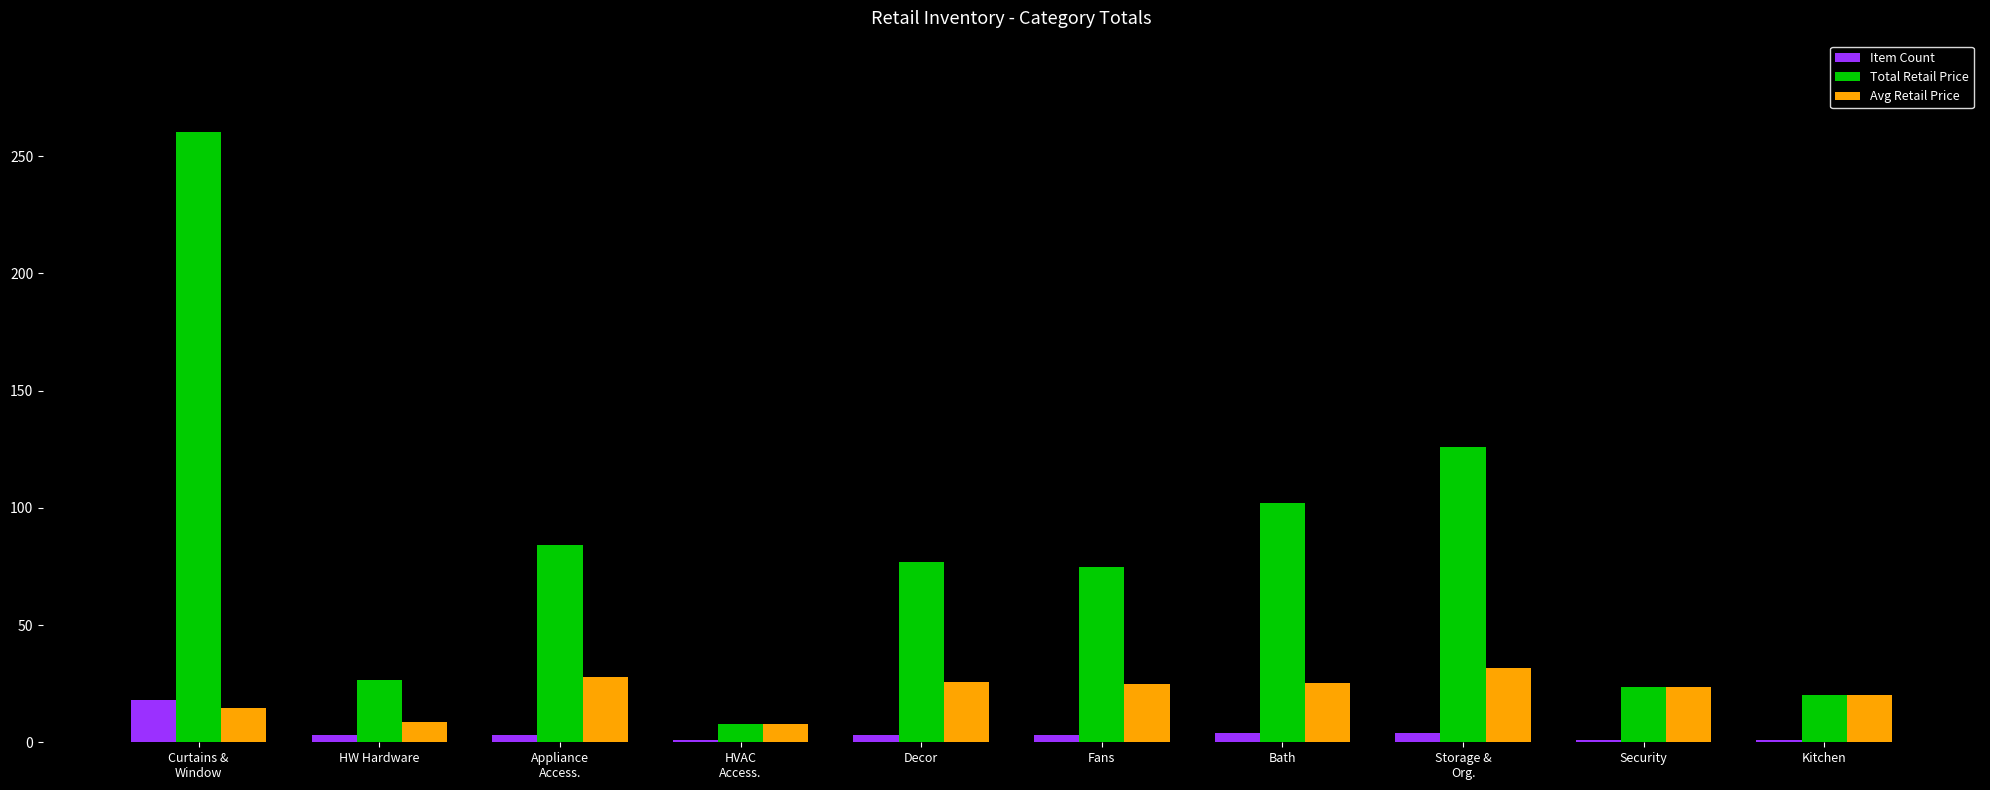

Which series has the largest total across all categories?

Total Retail Price